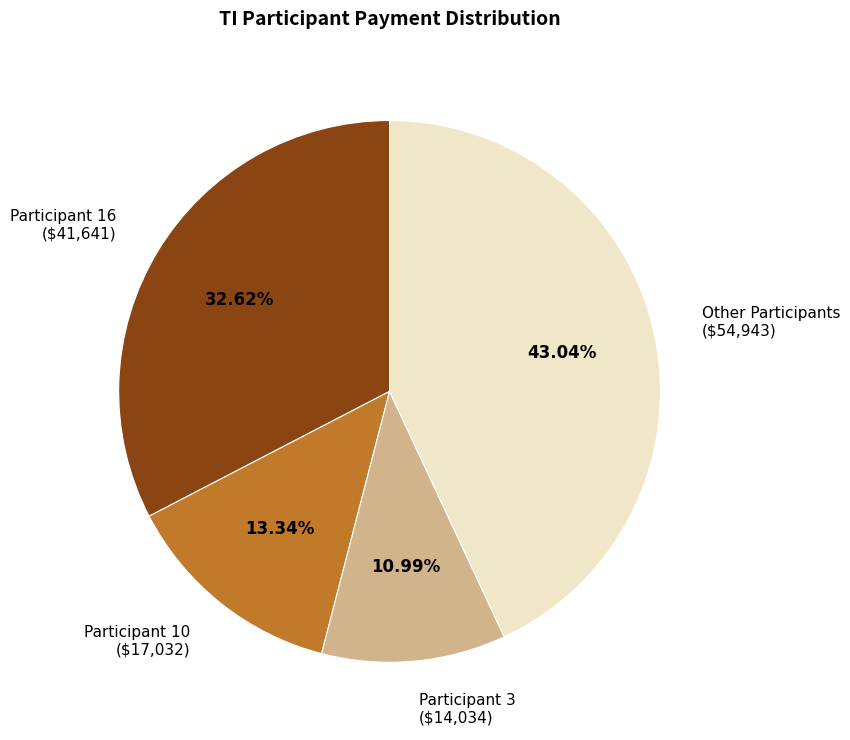

To the nearest percent, what is the difference between the largest and smallest slice percentages?

32%